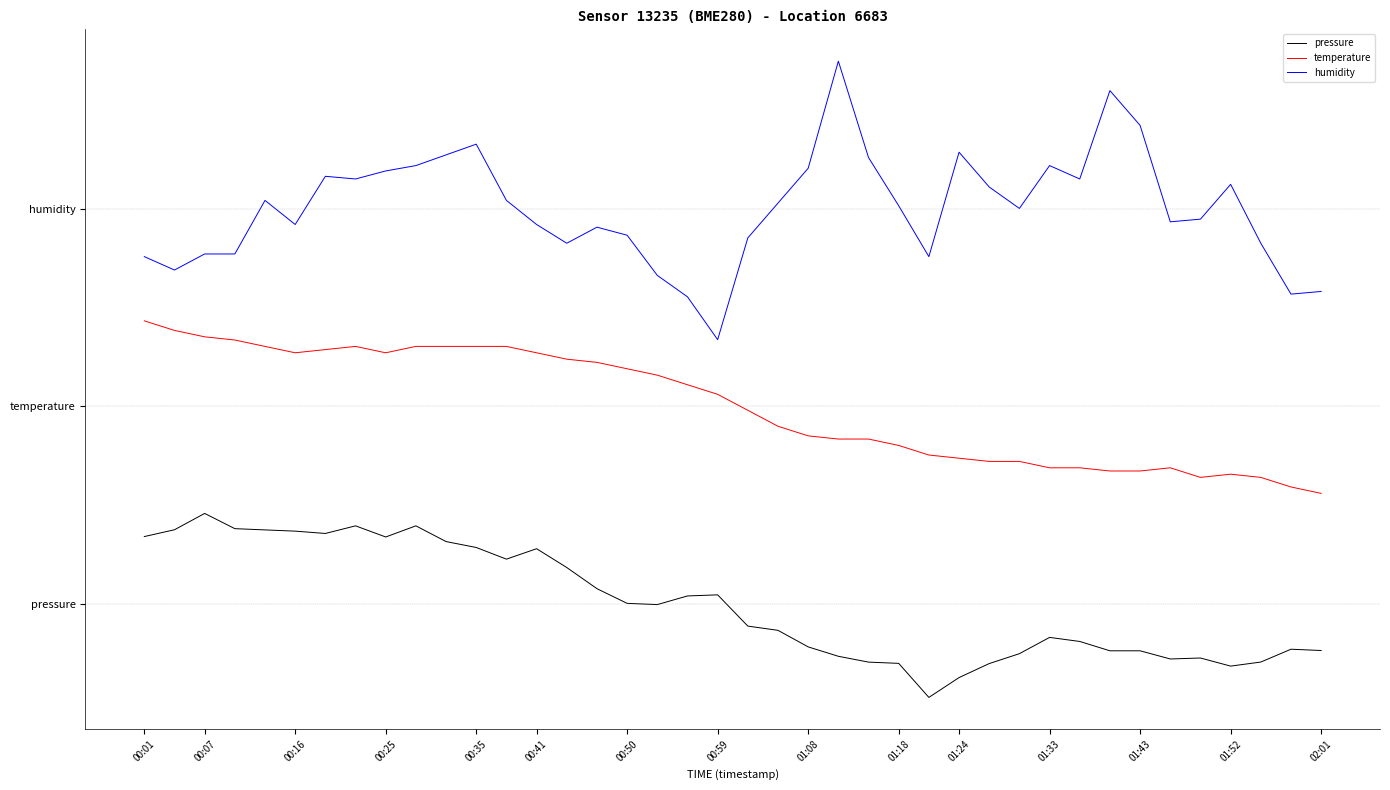

At how many categories does at least one series exceed 2?

40